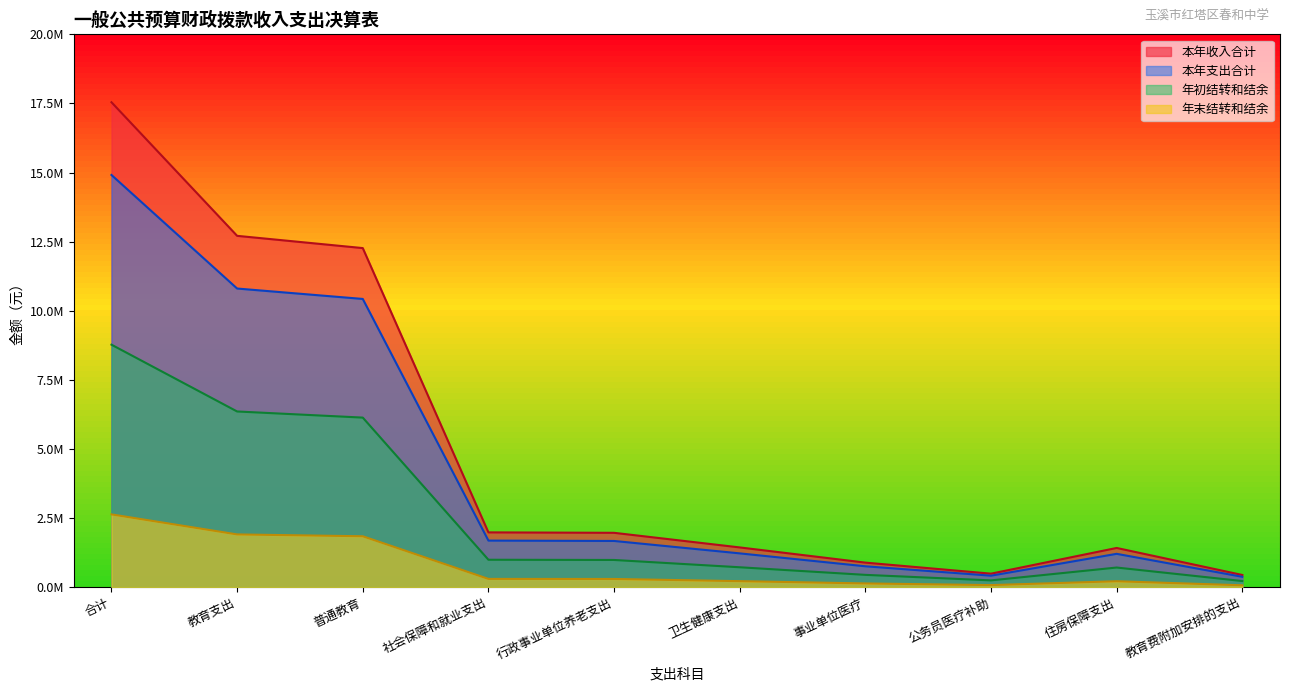

Is it true that 本年支出合计 equals 8360798.6 at 合计?

False